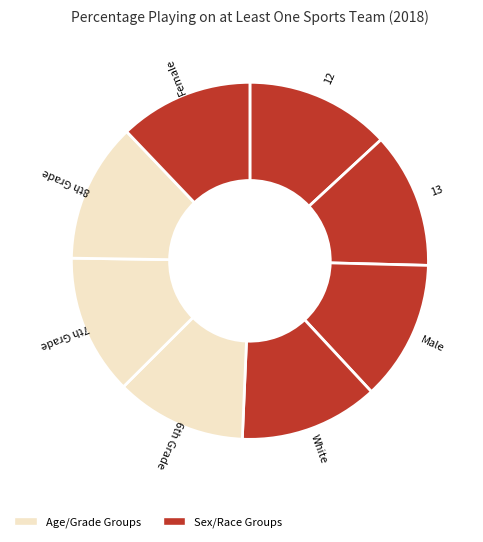

Is 13 the majority of the pie?

No